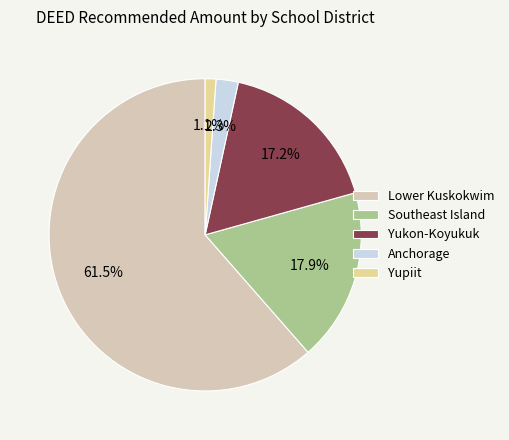

What is the ratio of the value at Yukon-Koyukuk to the value at Anchorage?

7.5